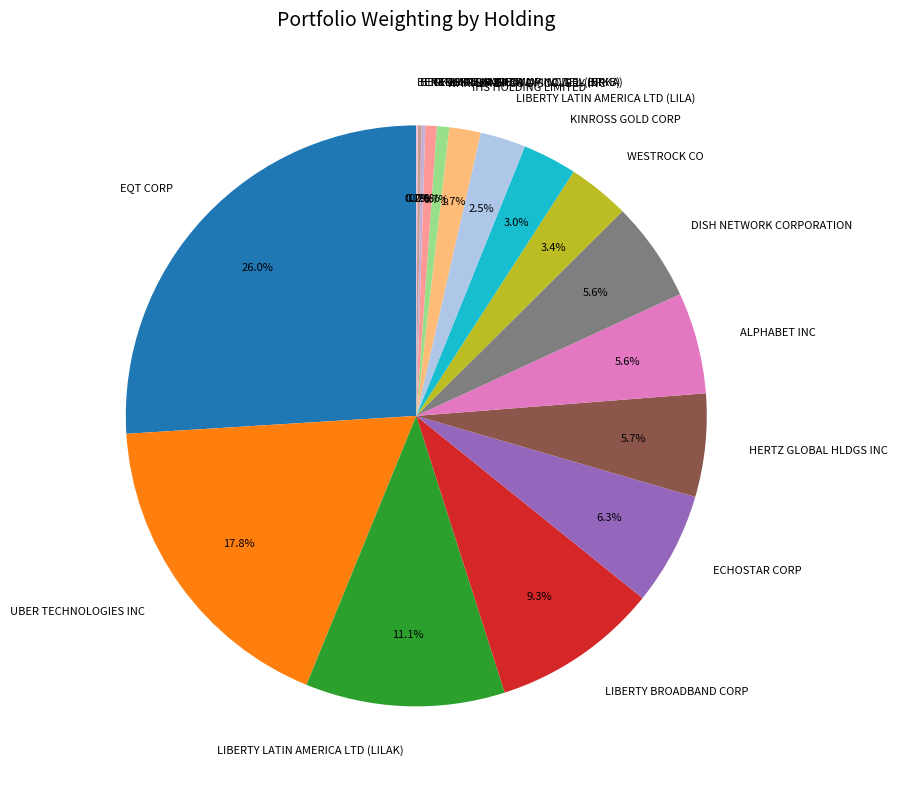

Approximately how many times larger is the value at DISH NETWORK CORPORATION compared to LIBERTY LATIN AMERICA LTD (LILAK)?

0.5